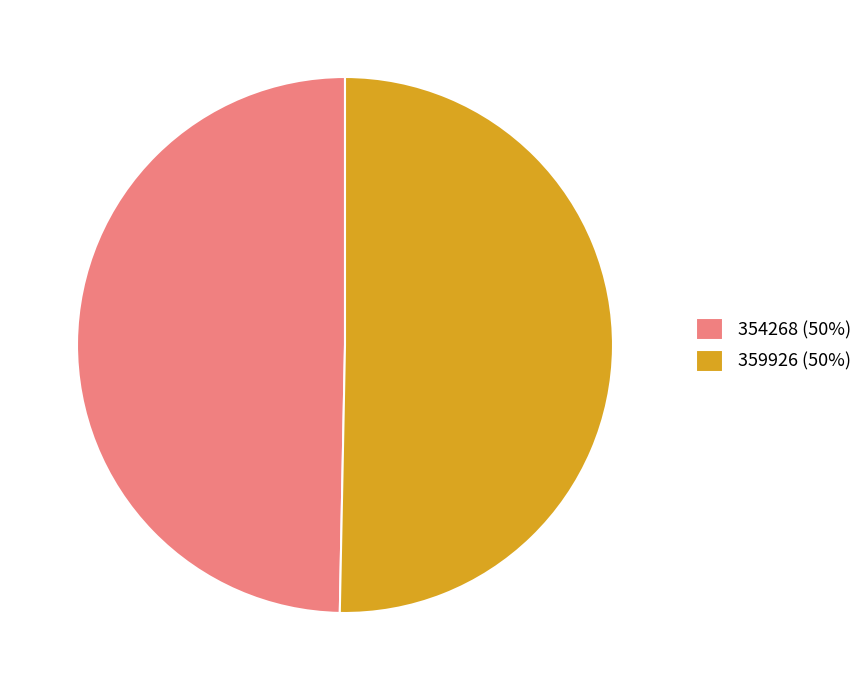

Is there a majority slice in this chart?

Yes